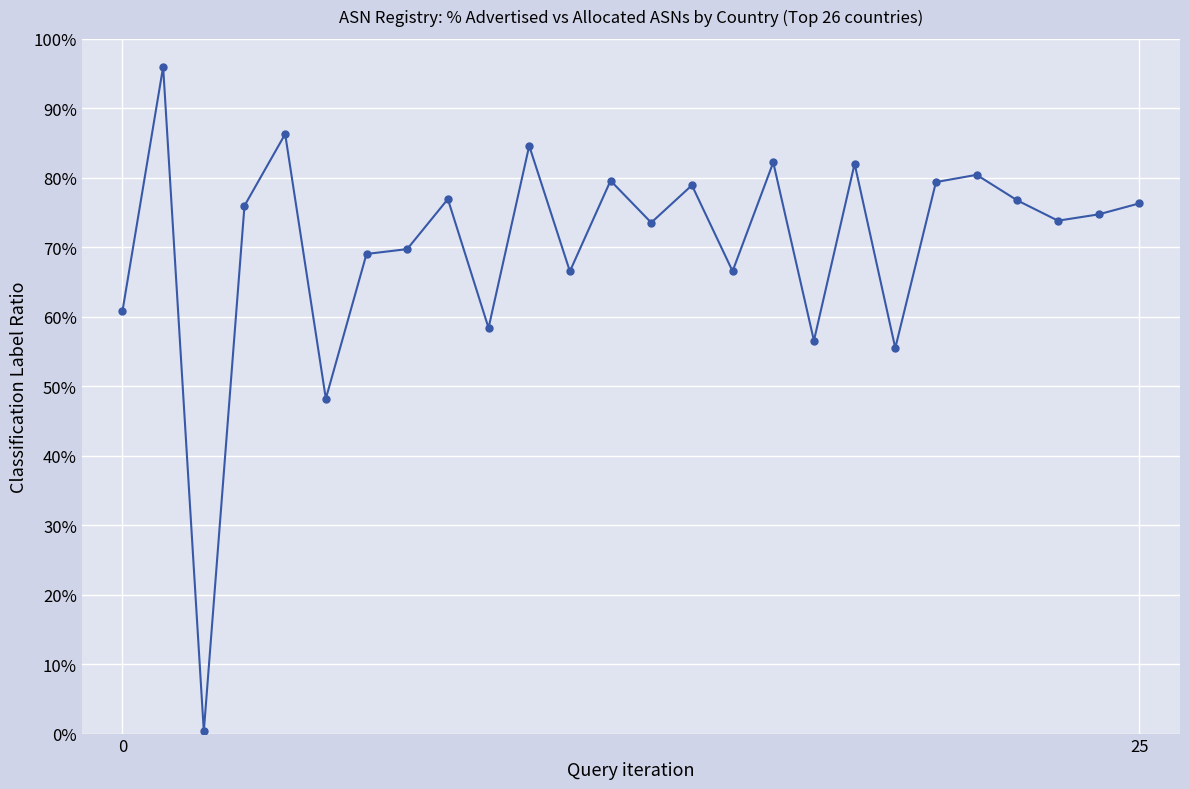

What is the average value?

70.4